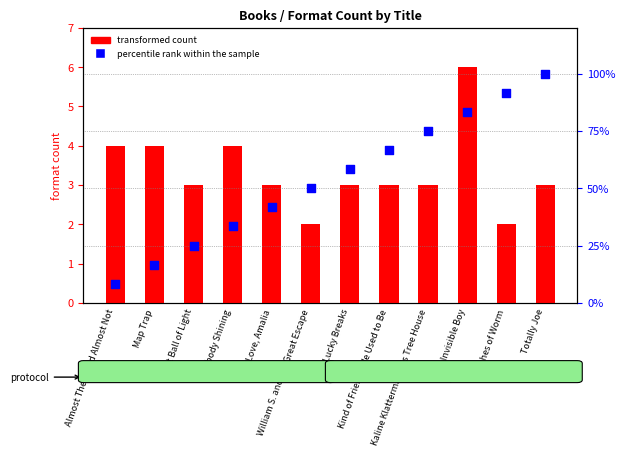

At how many categories does at least one series exceed 55?

6